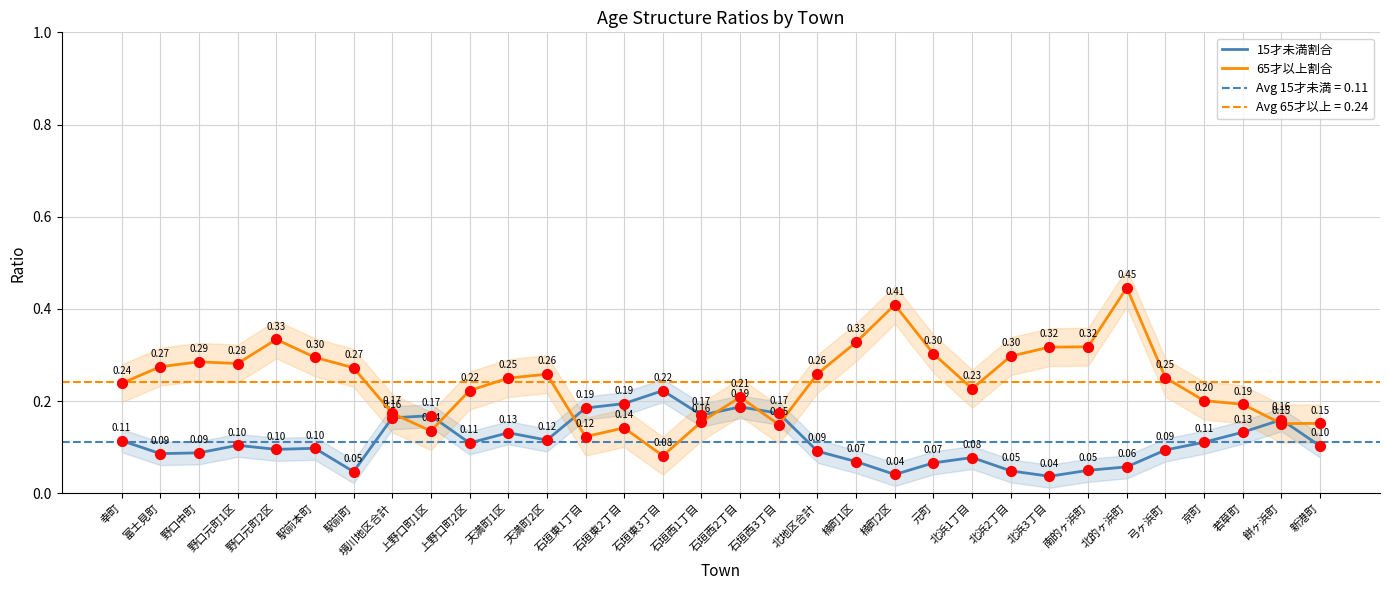

At which category is the sum across all series the highest?

北的ヶ浜町